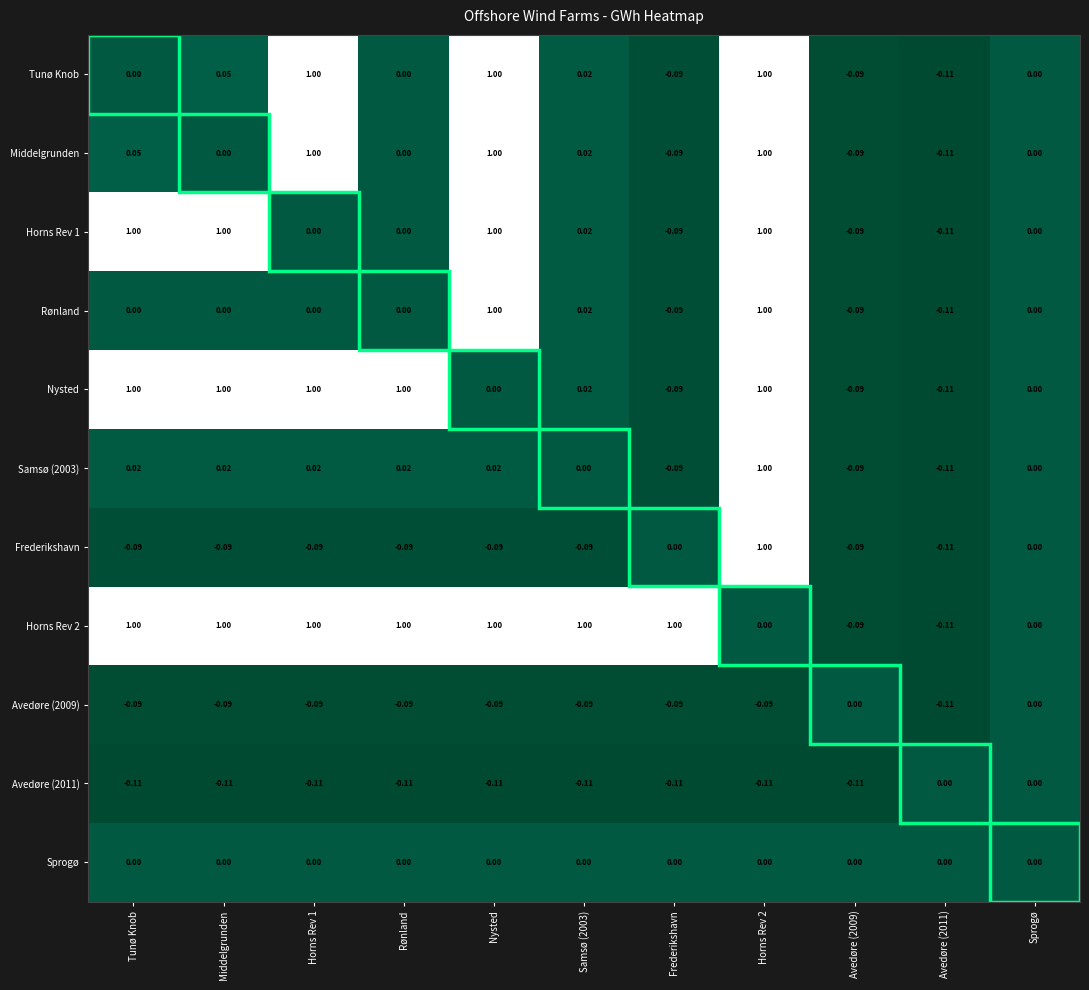

At which label does Horns Rev 1 first exceed 0?

Tunø Knob